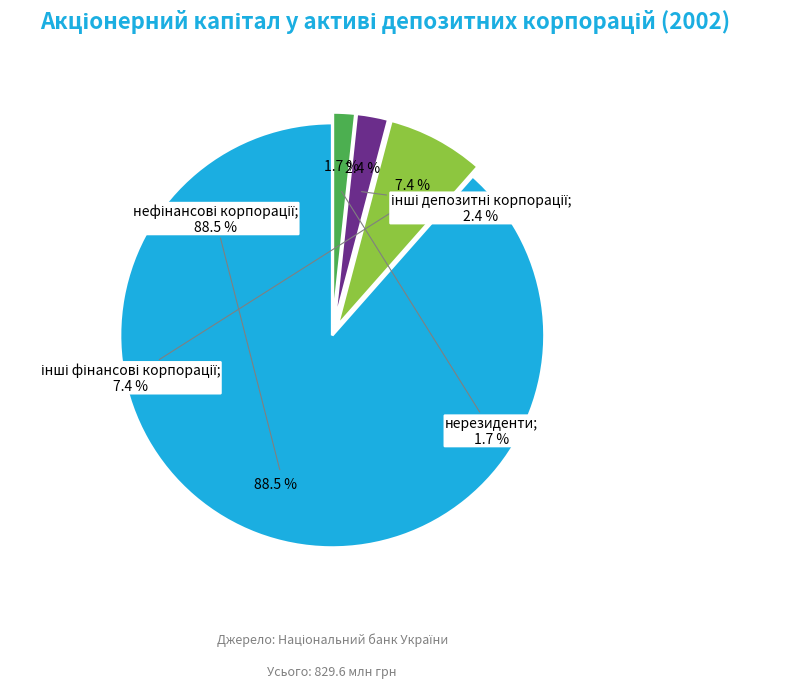

Do інші фінансові корпорації and нерезиденти together represent more than half of the pie?

No